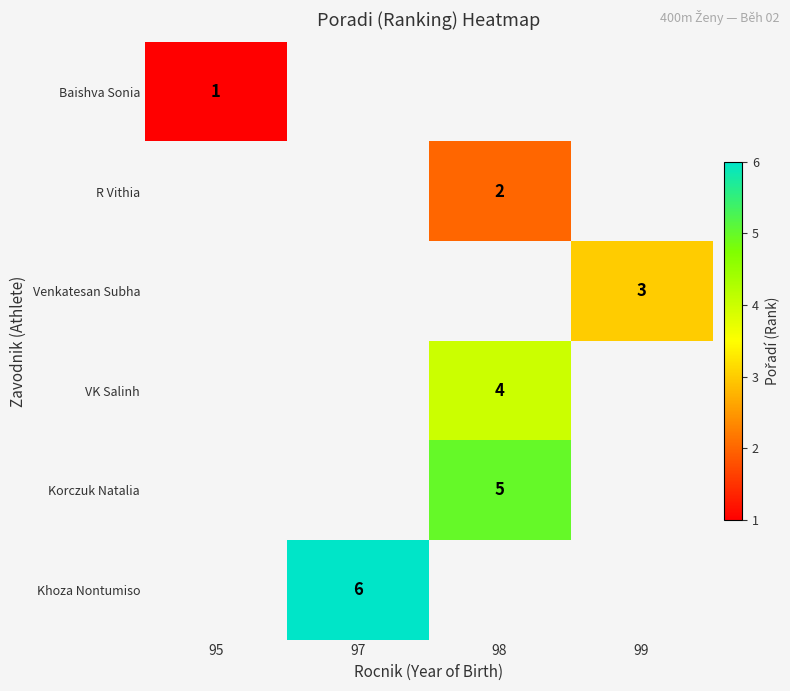

The Baishva Sonia series shows 1 at 95. True or false?

True